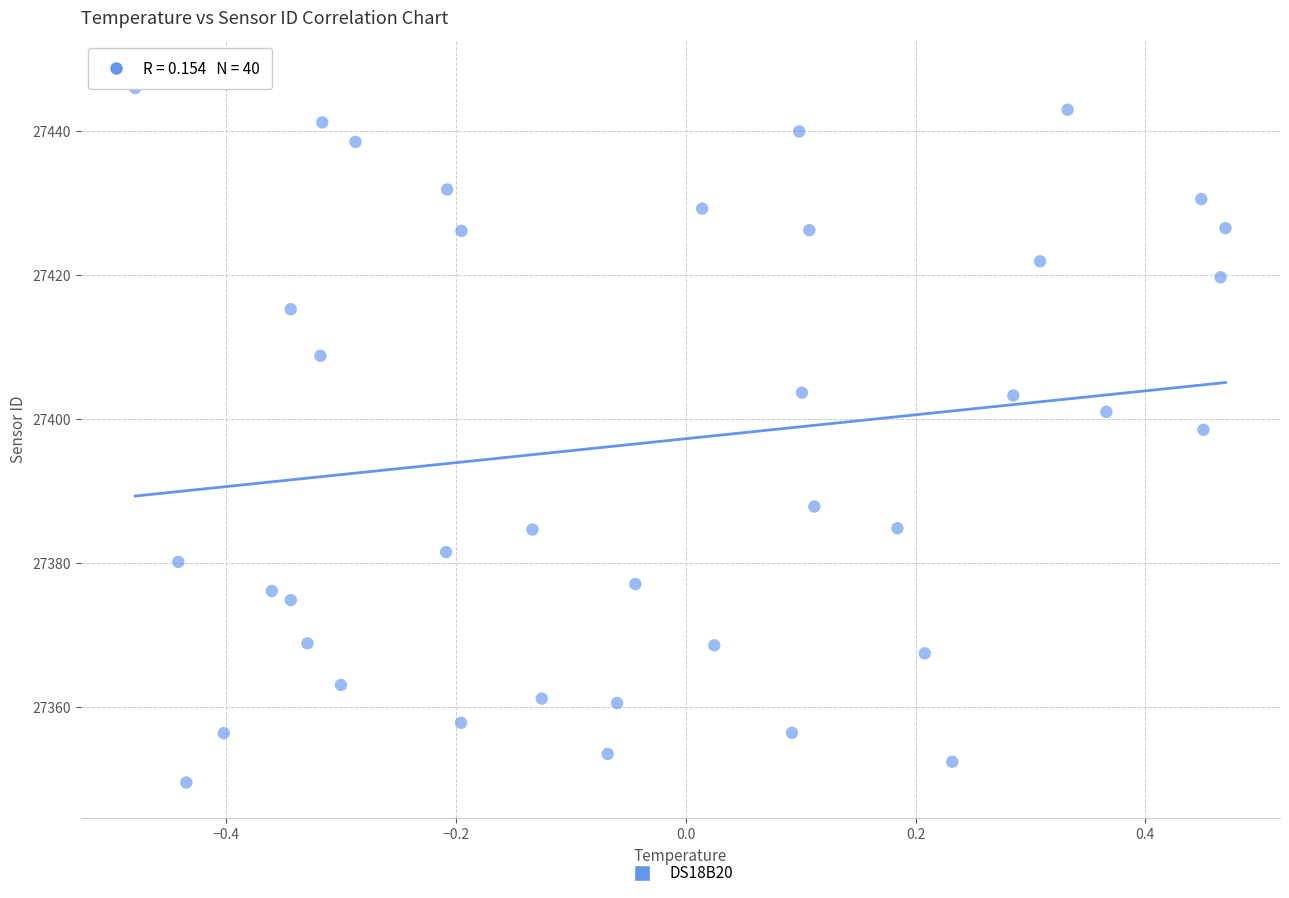

What is the range of Y values (max minus min)?

98.1